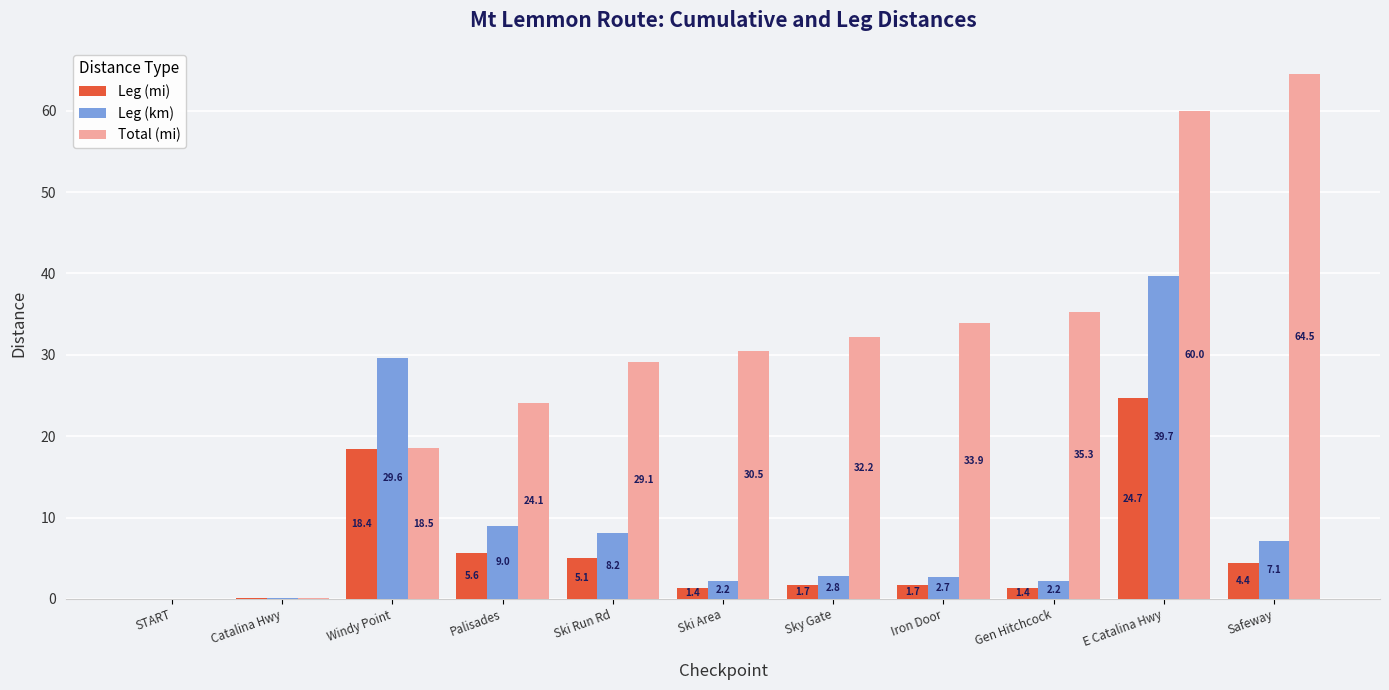

Which label corresponds to the largest value in the chart?

Safeway